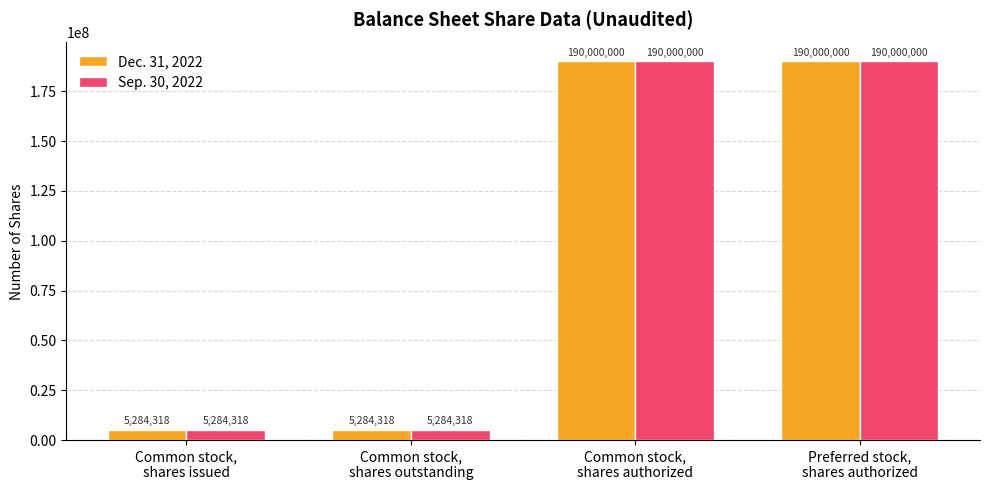

How many groups of bars are there?

4